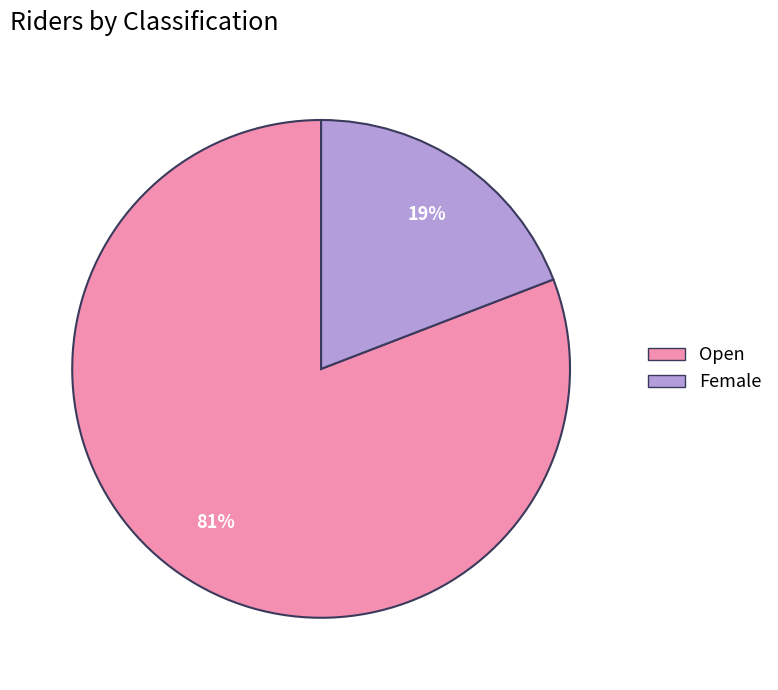

True or false: Open accounts for 81% of the total.

True